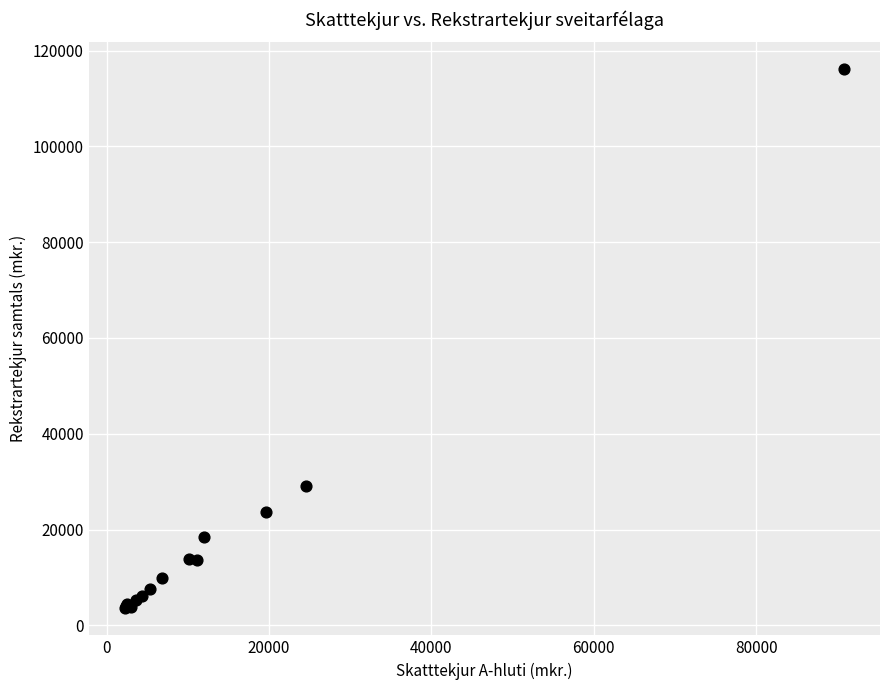

What Y value in the scatter plot is closest to 59818?

29188.7